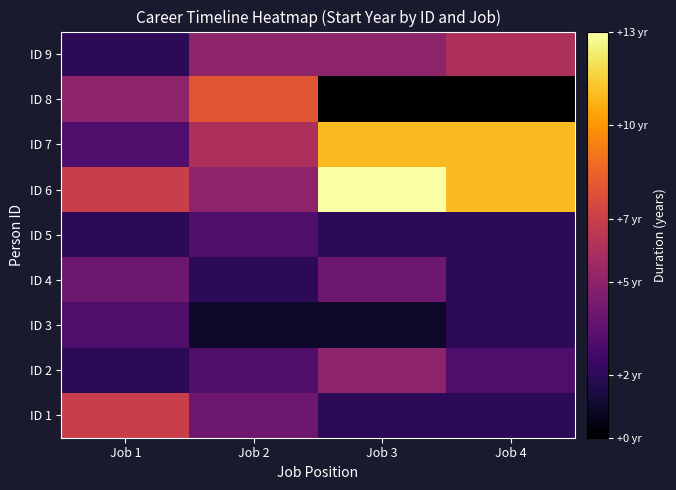

Which label corresponds to the smallest value in the chart?

Job 3